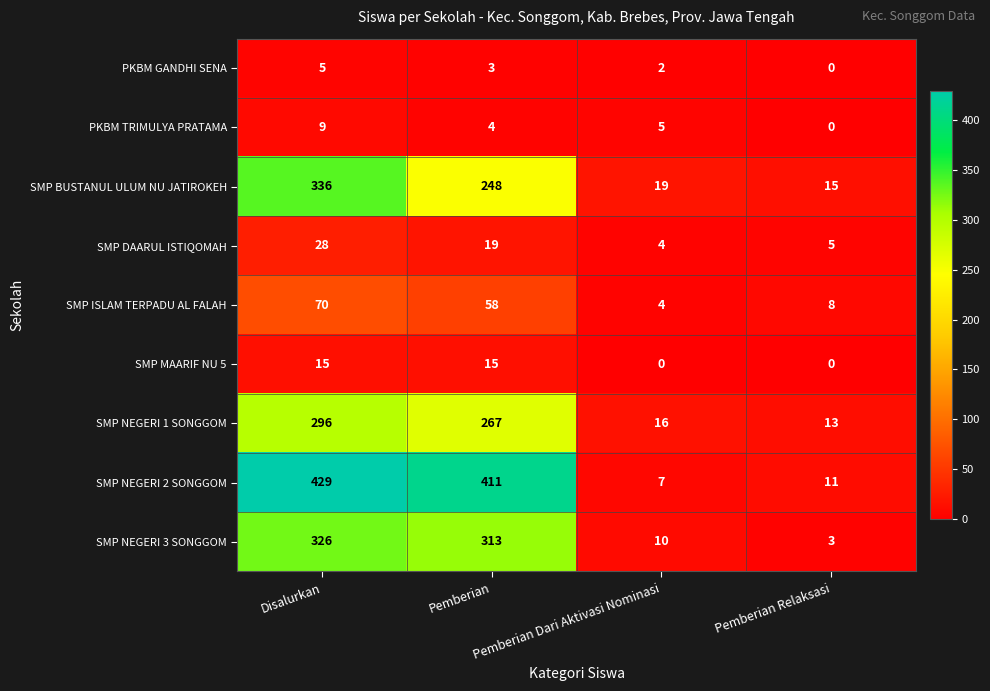

Count the number of data series in this chart.

9